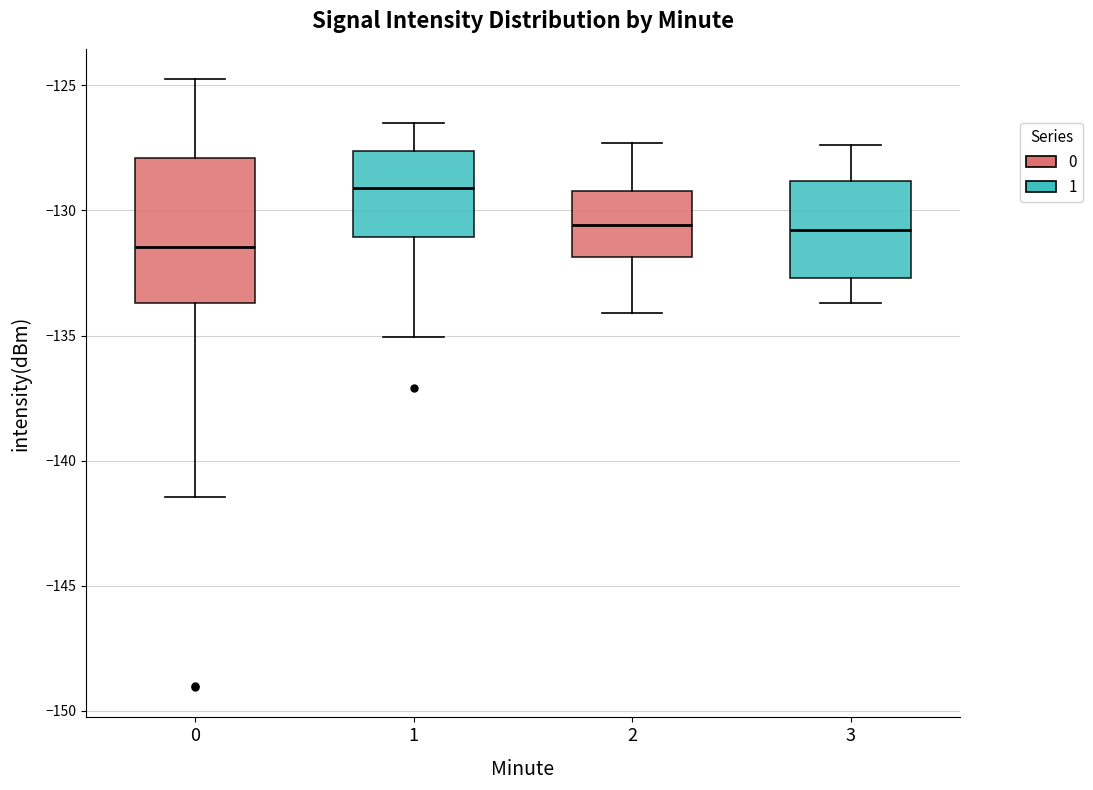

Reading left to right, transcribe this box plot: for each box, give where its median line is, the range the box spans, and where its two whiskers end, as read against the y-axis. The values are not printed on the chart, so give them approximately, as read against the axis.

0: median -131.5, box -133.5 to -128.0, whiskers -141.5 to -125.0
1: median -129.0, box -131.0 to -127.5, whiskers -135.0 to -126.5
2: median -130.5, box -132.0 to -129.0, whiskers -134.0 to -127.5
3: median -131.0, box -132.5 to -129.0, whiskers -133.5 to -127.5